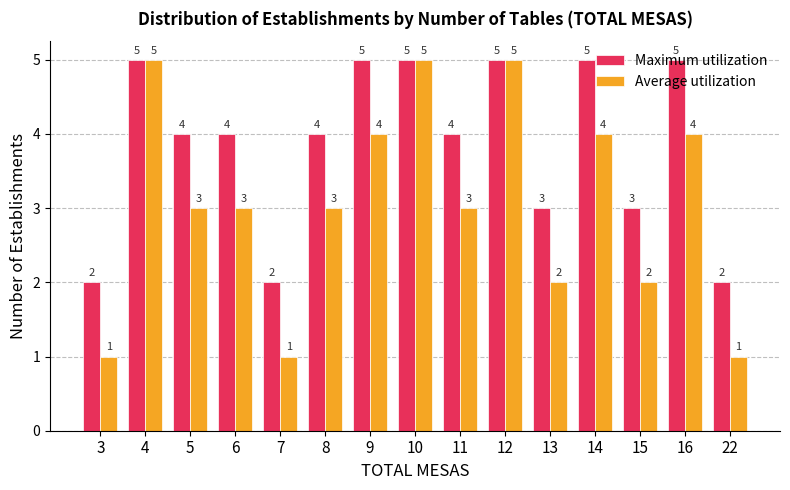

Which series has the largest range (max minus min)?

Average utilization